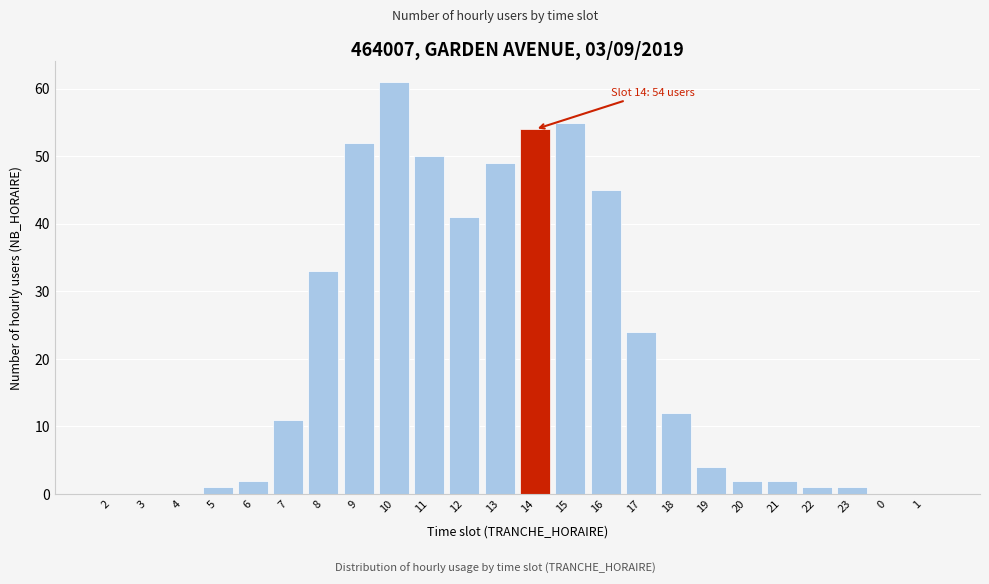

Reading right to left, list all the values displayed in this chart.

1=0	0=0	23=1	22=1	21=2	20=2	19=4	18=12	17=24	16=45	15=55	14=54	13=49	12=41	11=50	10=61	9=52	8=33	7=11	6=2	5=1	4=0	3=0	2=0